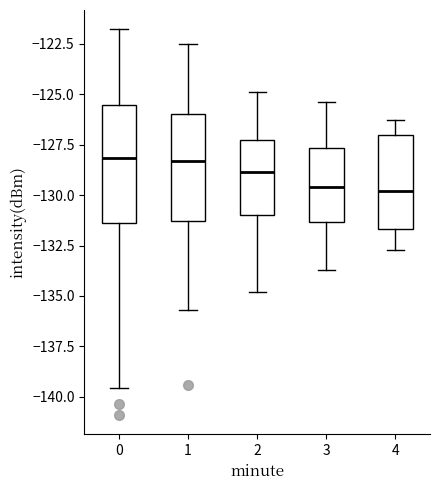

Reading left to right, read every box against the y-axis: the position of its median line, the range the box covers, and the ends of its whiskers. The values are not printed on the chart, so give them approximately, as read against the axis.

0: median -128.0, box -131.5 to -125.5, whiskers -139.5 to -122.0
1: median -128.5, box -131.5 to -126.0, whiskers -135.5 to -122.5
2: median -129.0, box -131.0 to -127.0, whiskers -135.0 to -125.0
3: median -129.5, box -131.5 to -127.5, whiskers -133.5 to -125.5
4: median -130.0, box -131.5 to -127.0, whiskers -132.5 to -126.5